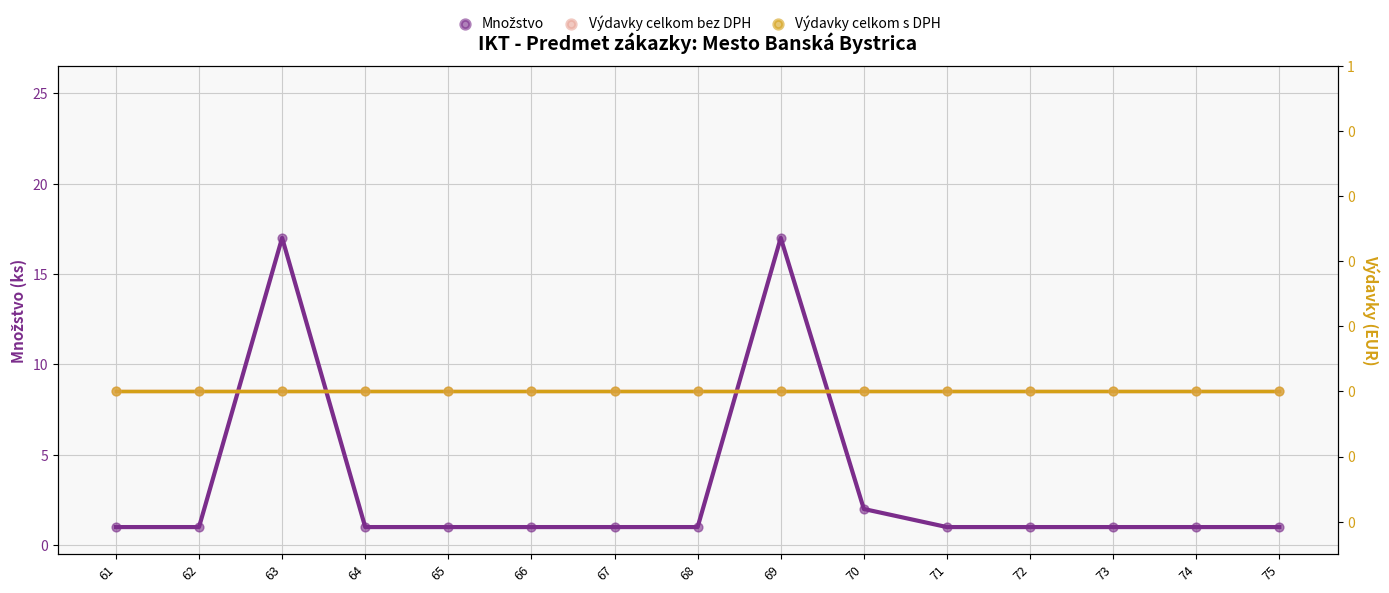

Which series contains the lowest Y value?

Výdavky celkom bez DPH